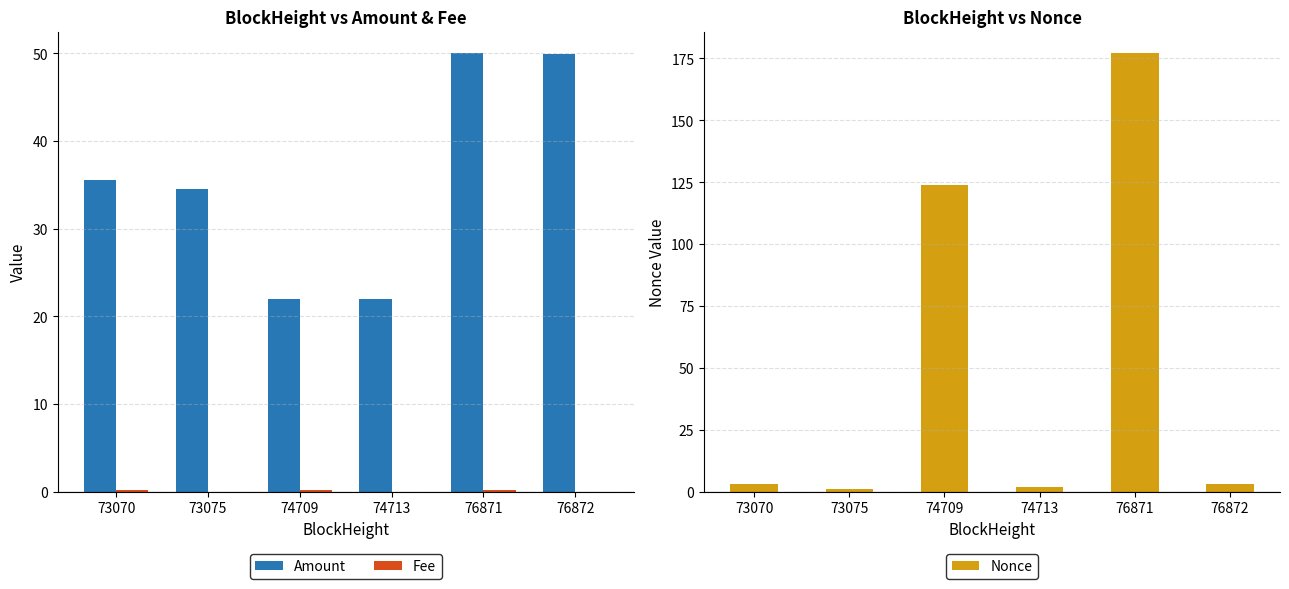

Reading right to left, transcribe all the data shown in this chart.

Amount: 50.0	50.0	22.0	22.0	34.6	35.6
Fee: 0.0	0.2	0.0	0.2	0.0	0.2
Nonce: 3.0	177.0	2.0	124.0	1.0	3.0